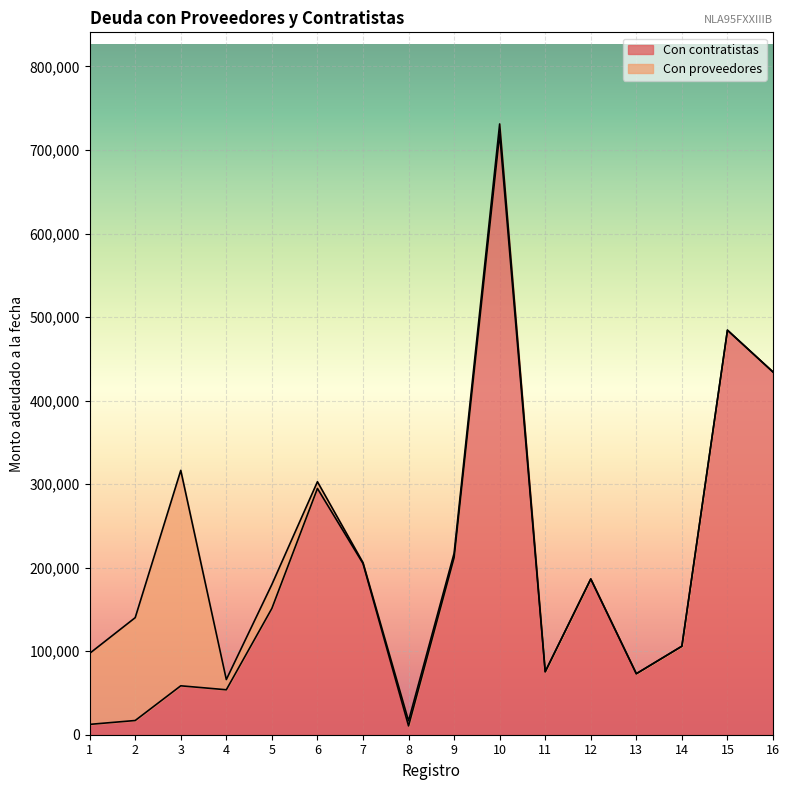

How many points are higher than both their immediate neighbors (excluding endpoints)?

5